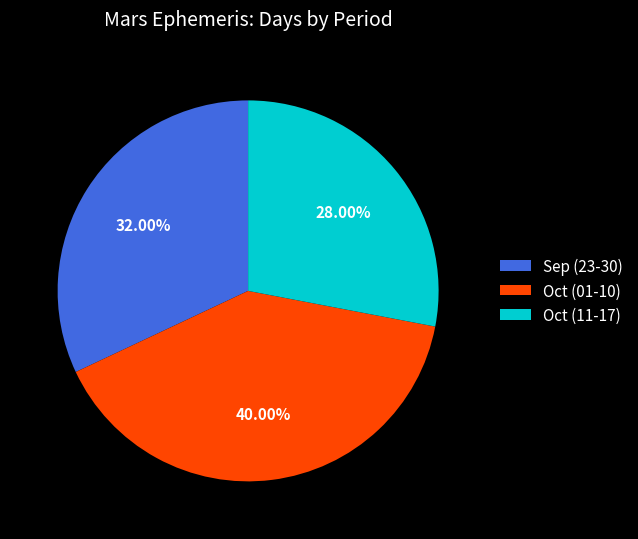

Rank the categories by value from highest to lowest.

Oct (01-10), Sep (23-30), Oct (11-17)